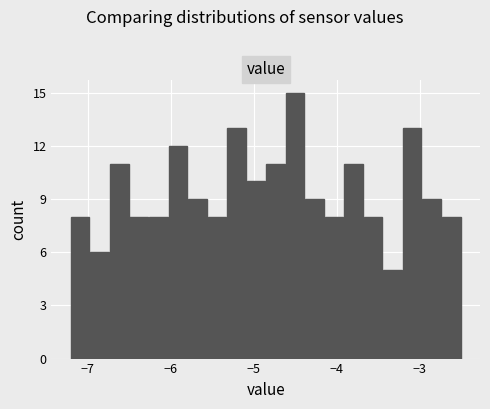

Read against the x-axis, roughly where is the centre of the tallest bar?

-4.5